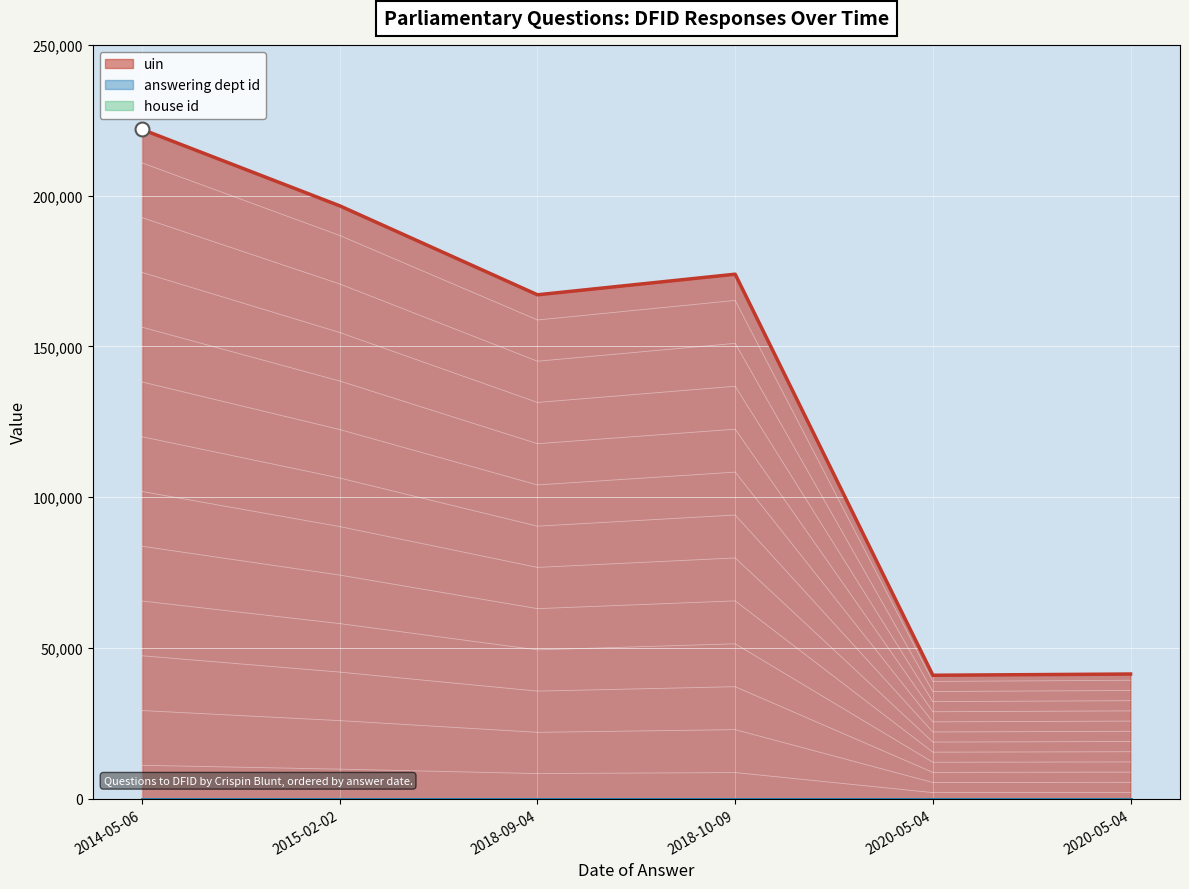

True or false: house id and answering dept id cross at least once.

False